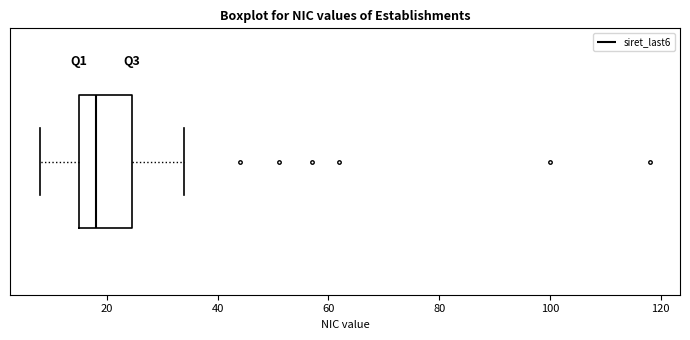

Where does the left whisker of the box end on the x-axis? The values are not printed on the chart, so give them approximately, as read against the axis.

8